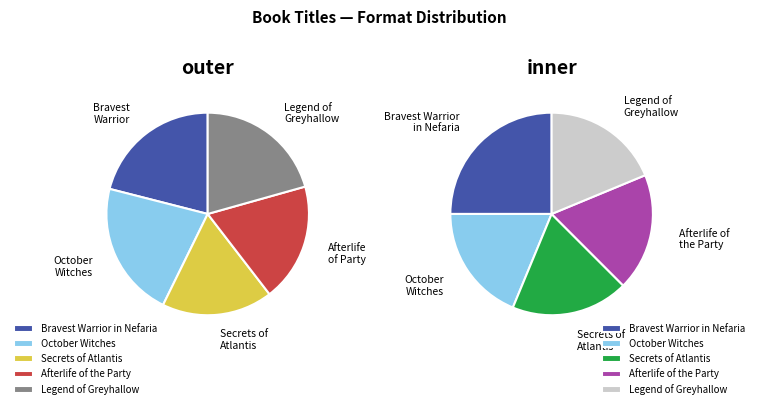

True or false: Afterlife of the Party accounts for 19% of the total.

True